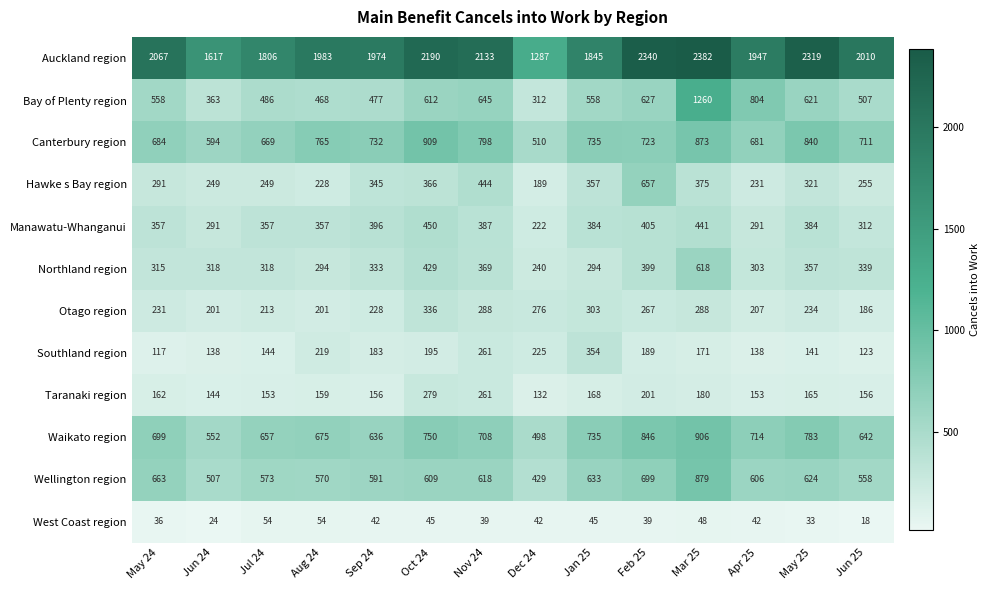

What is the smallest value displayed?

18